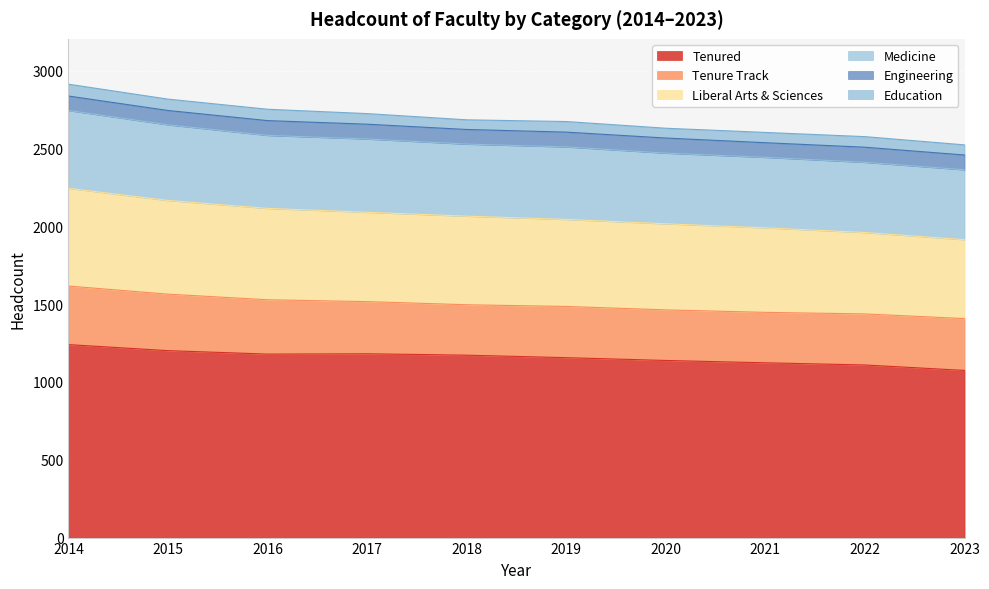

At which category is the sum across all series the highest?

2014